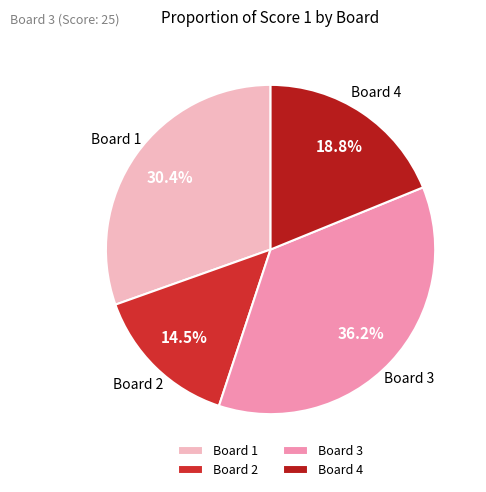

What percentage do Board 2 and Board 4 together represent?

33.3%